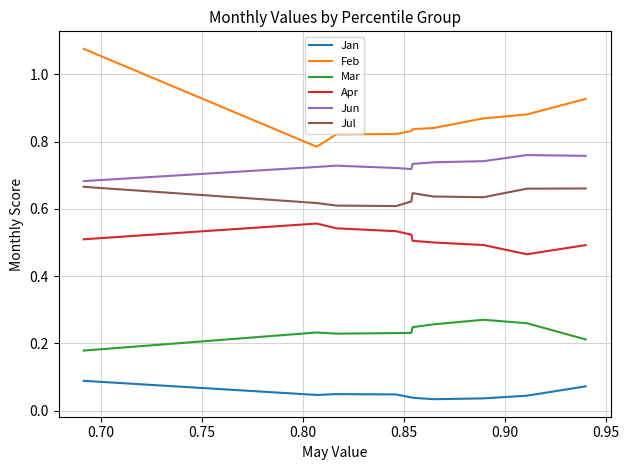

List the series in order of their peak value, lowest first.

Jan, Mar, Apr, Jul, Jun, Feb